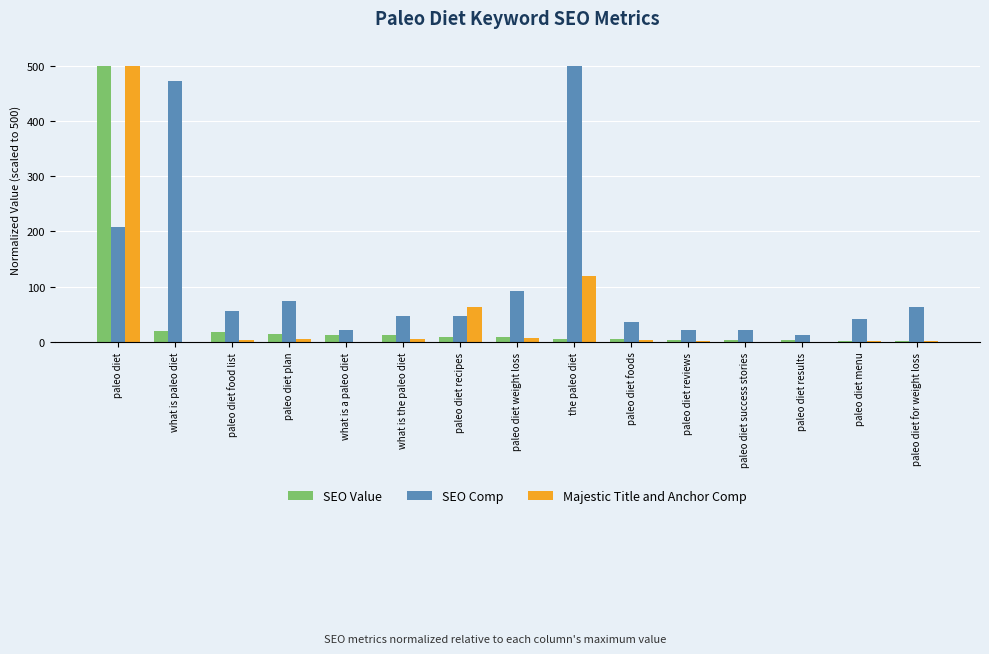

What is the spread (max minus min) of values at paleo diet?

291.5